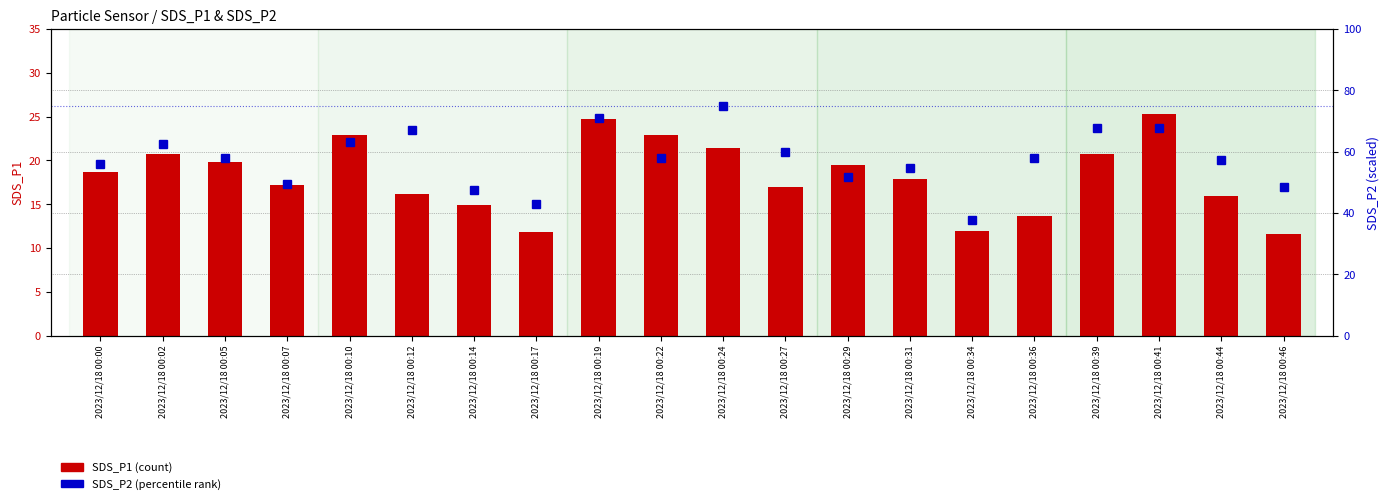

Between 2023/12/18 00:02 and 2023/12/18 00:19, which series saw the biggest shift?

SDS_P2 (percentile rank)